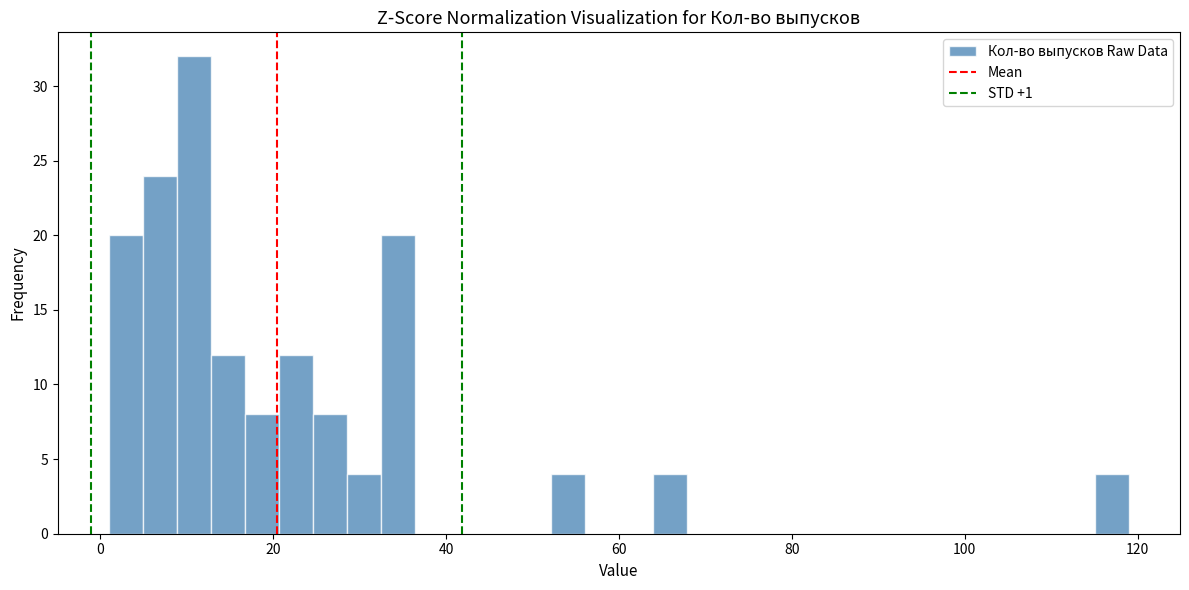

Around what value on the x-axis is the tallest bar? Give the approximate position of its centre, as read against the axis.

10